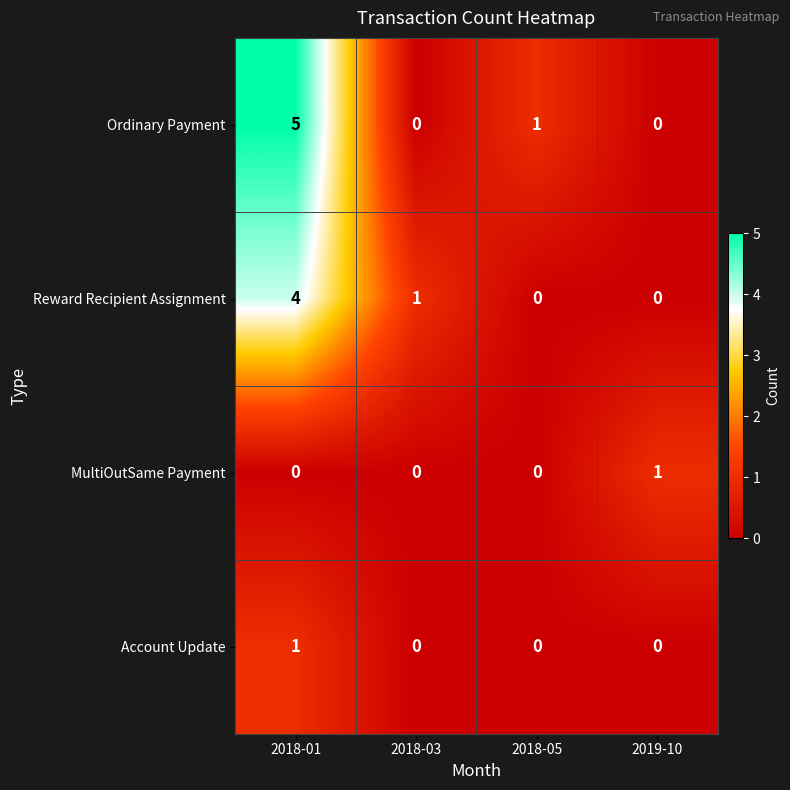

Which label corresponds to the largest value in the chart?

2018-01